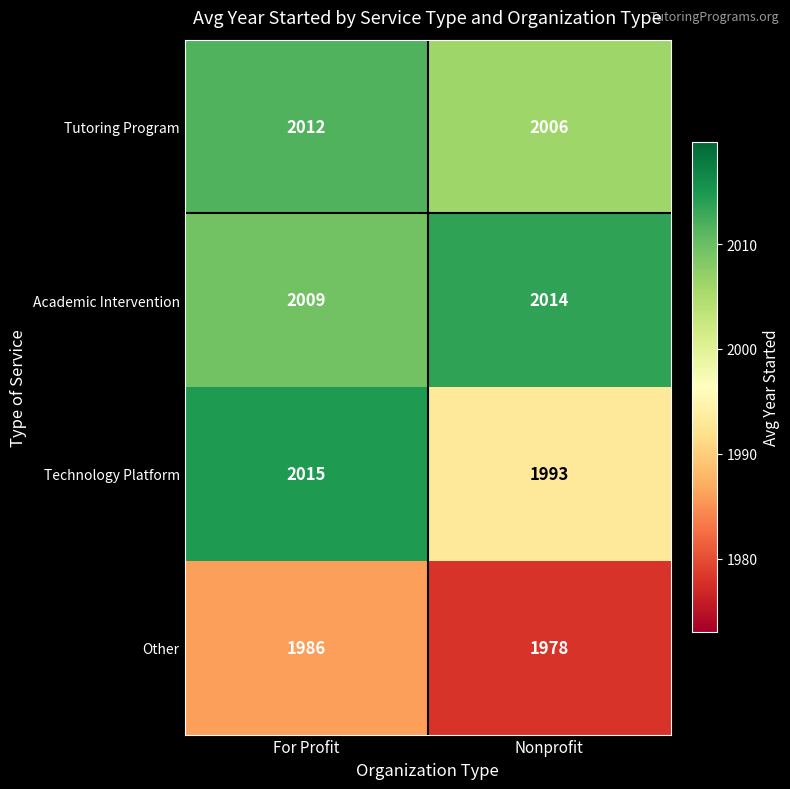

Which series changed the most between For Profit and Nonprofit?

Technology Platform